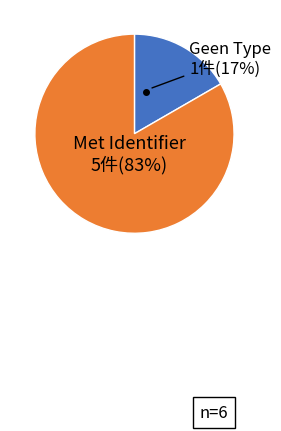

Does any single category account for the majority?

Yes